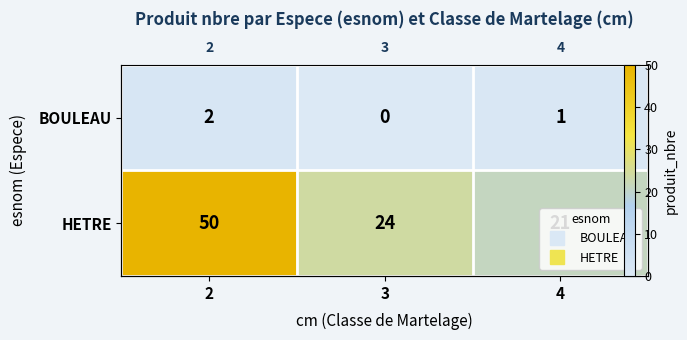

Count the BOULEAU values in the range 0 to 2.

3